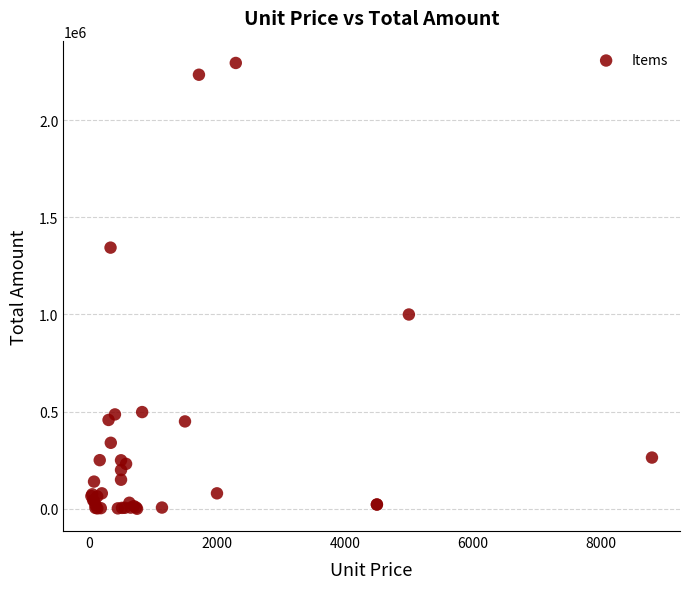

What Y value in the scatter plot is closest to 1147375?

1000000